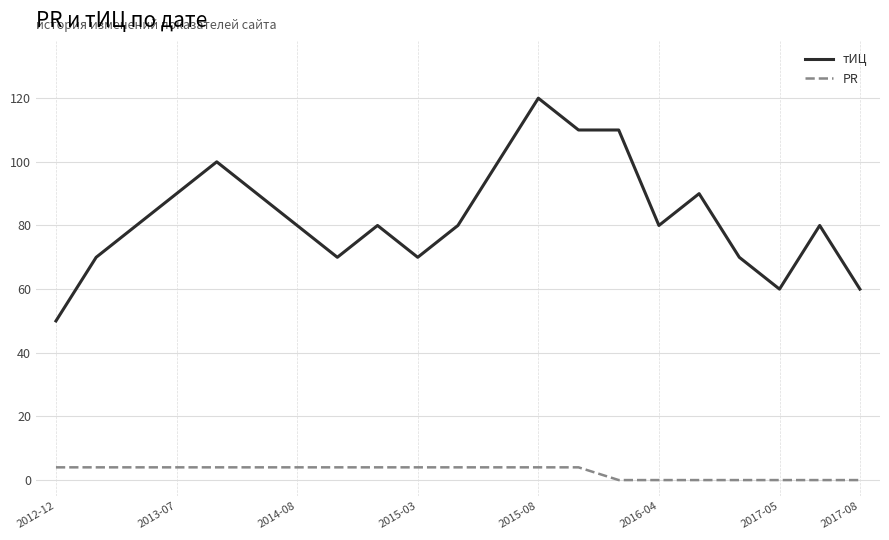

True or false: тИЦ and PR cross at least once.

False